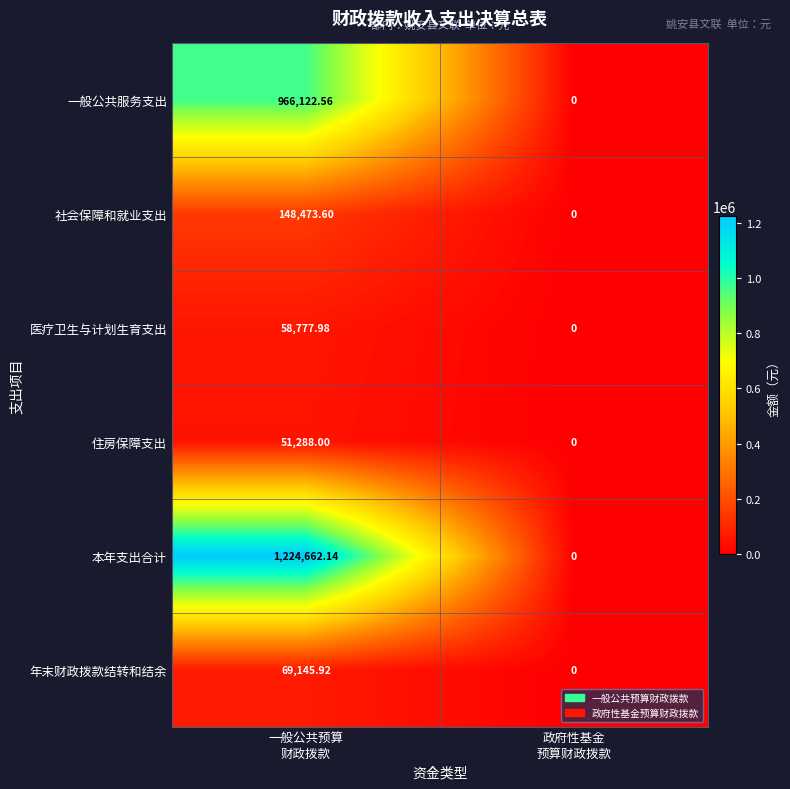

At how many categories does at least one series exceed 1080502?

1